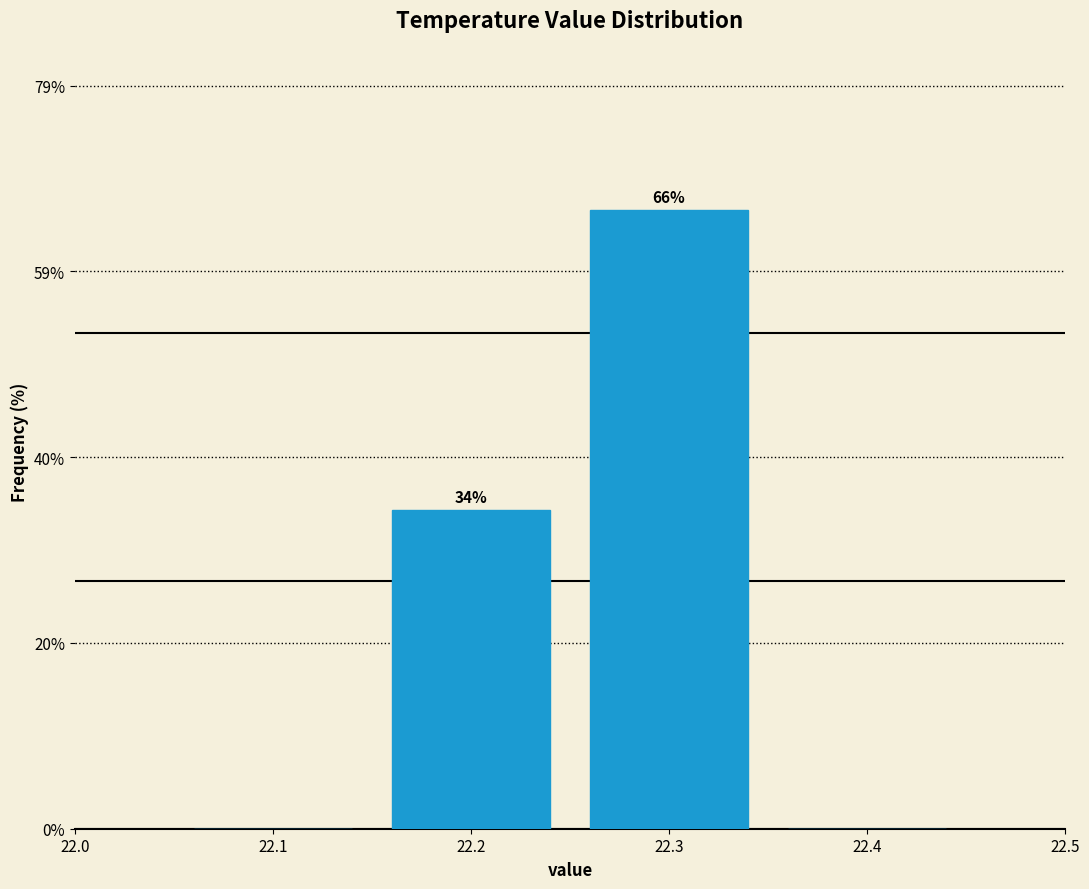

Over which range of the x-axis is the bar tallest?

22.25 to 22.35